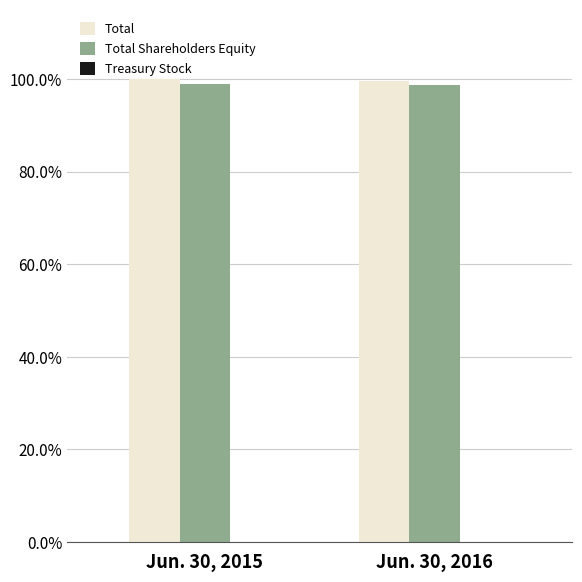

What is the maximum value for Total?

1.0